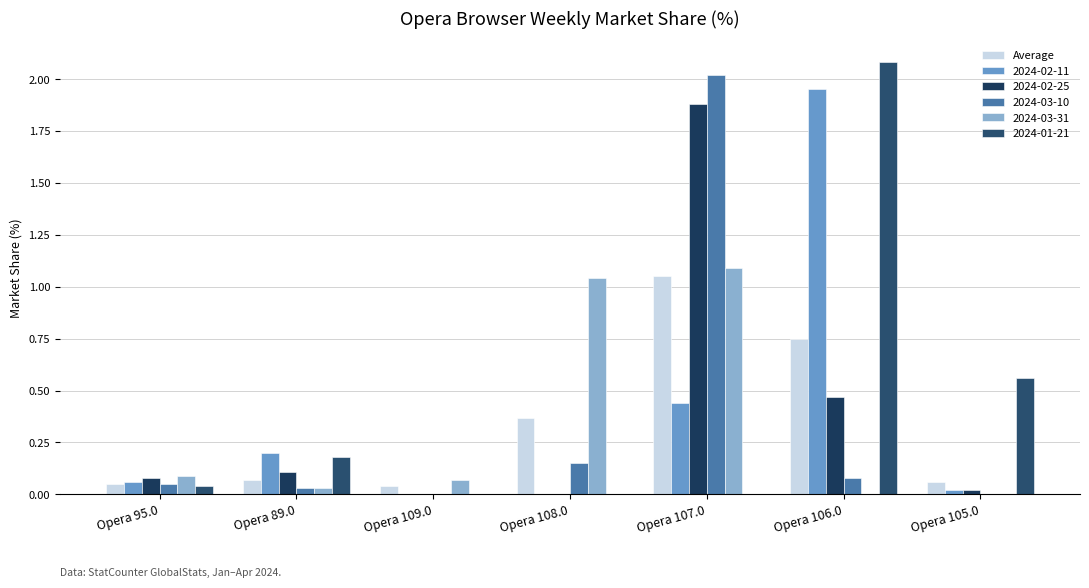

Are the bars grouped side by side (vs. stacked)?

Yes